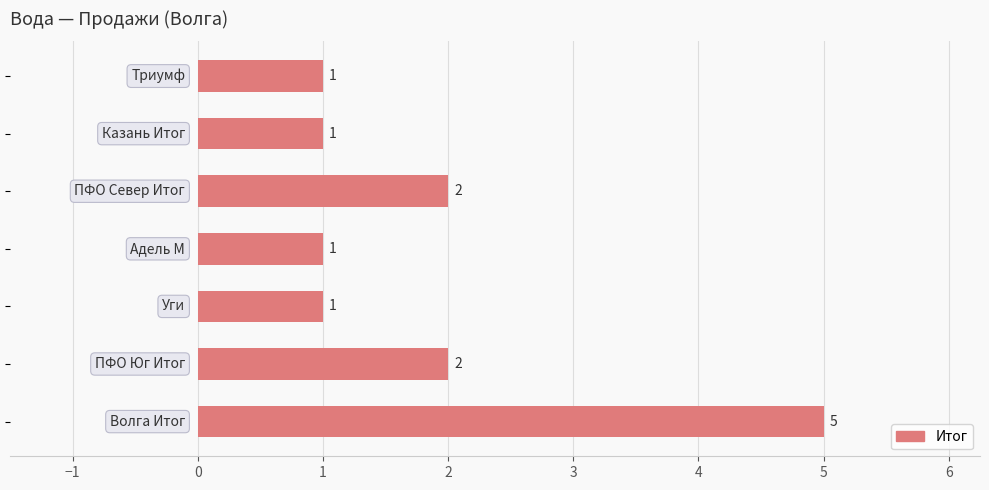

What is the difference between the maximum and minimum values?

4